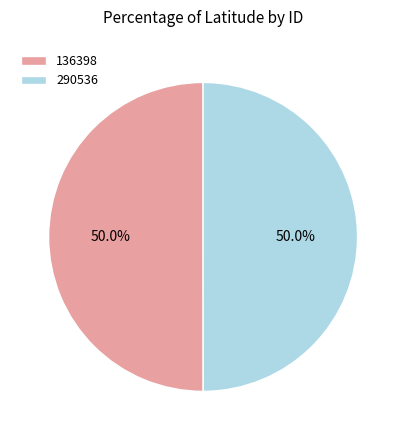

Approximately how many times larger is the value at 290536 compared to 136398?

1.0